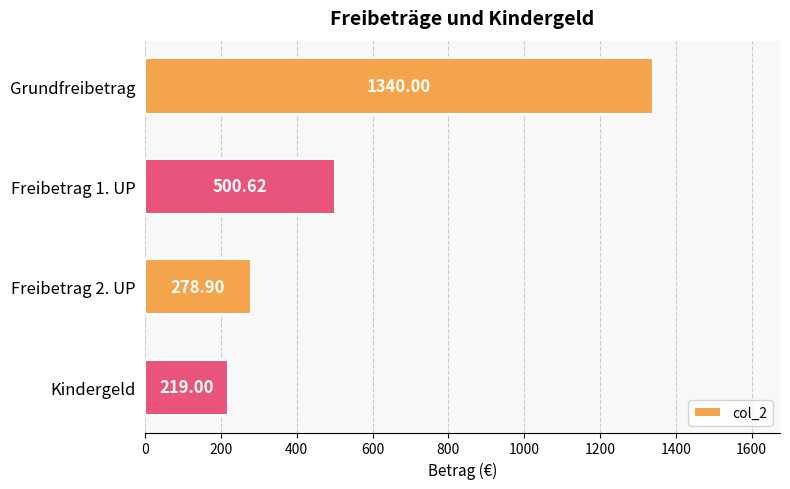

Rank the categories by value from lowest to highest.

Kindergeld, Freibetrag 2. UP, Freibetrag 1. UP, Grundfreibetrag